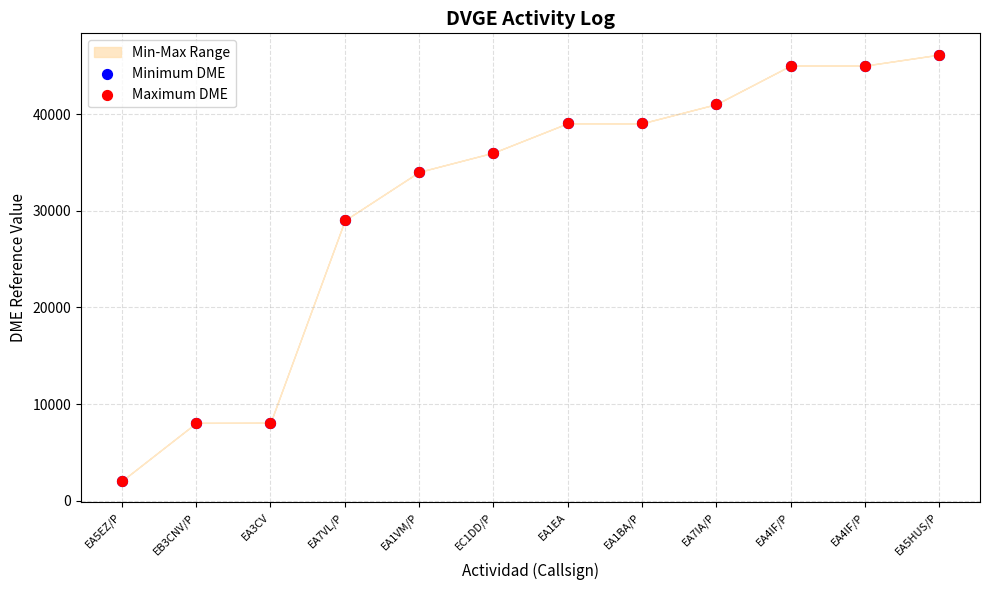

Which series has the largest Y range (max minus min)?

Minimum DME